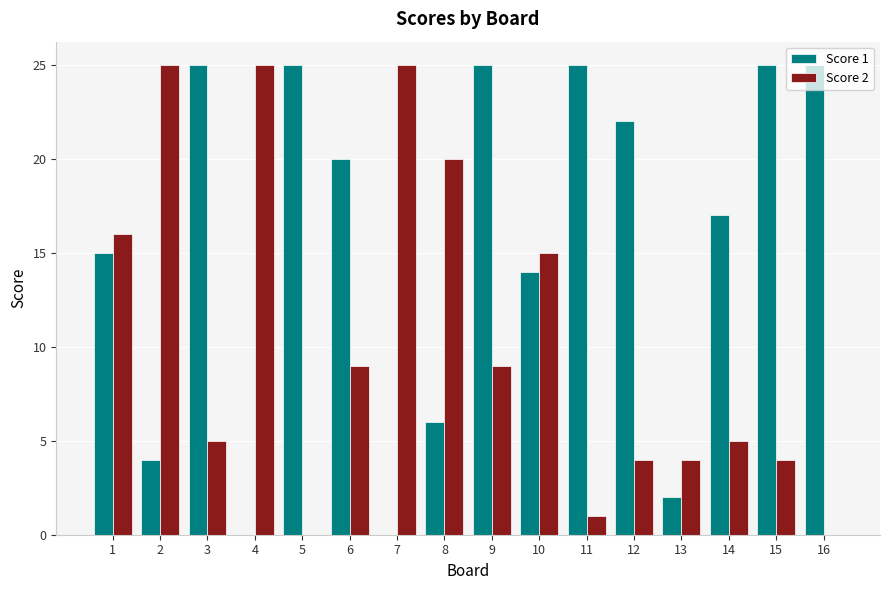

What is the maximum value shown in the chart?

25